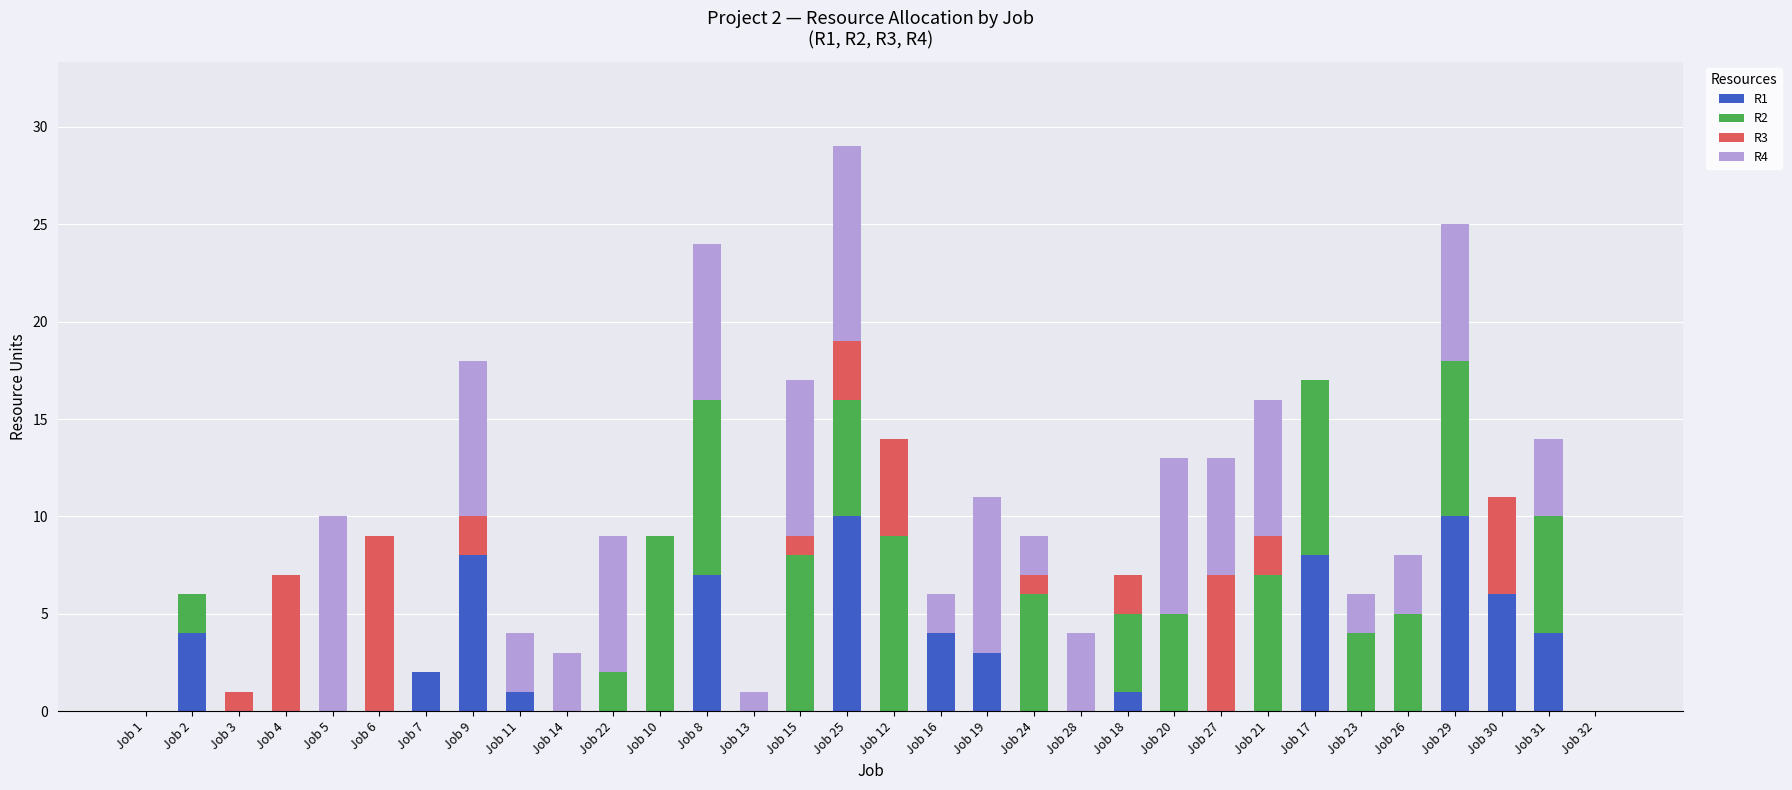

Is it true that R1 equals 0 at Job 10?

True